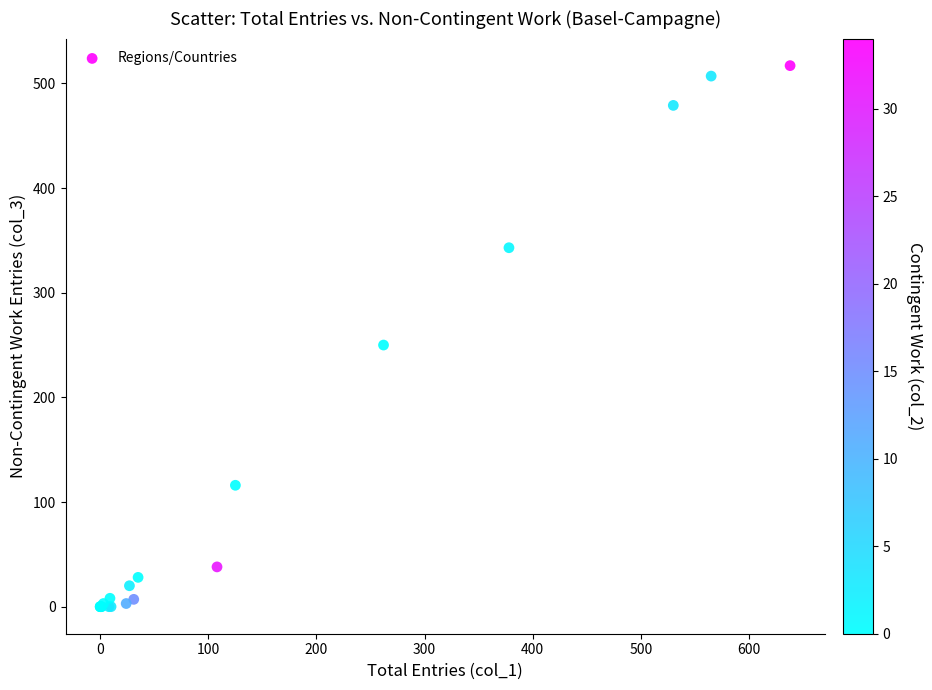

What Y value in the scatter plot is closest to 258?

250